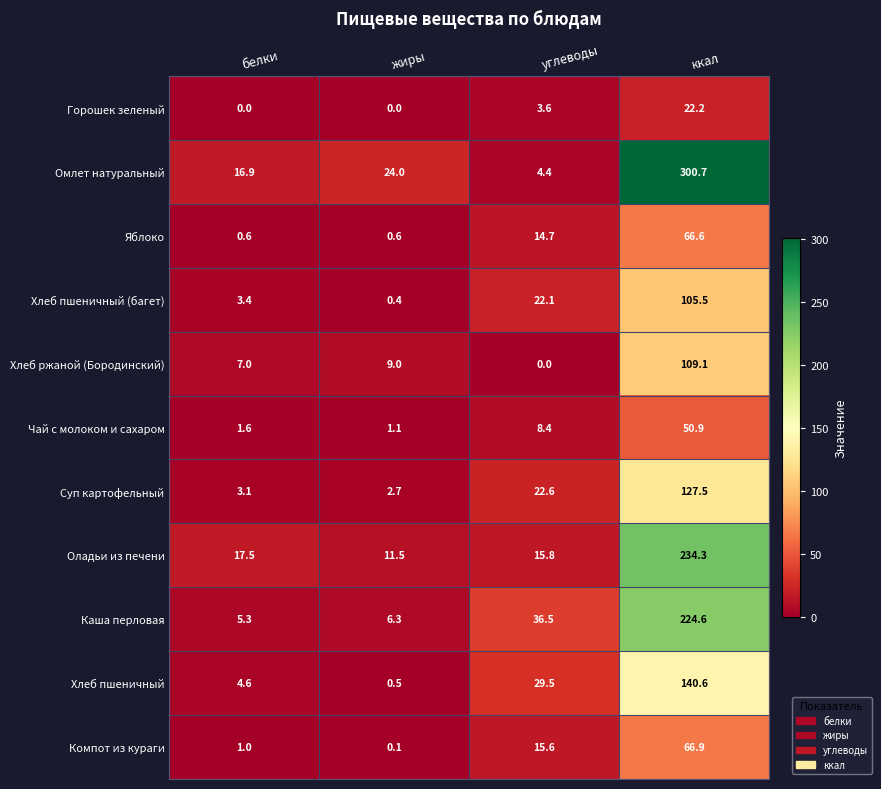

Which category has the lowest value in the Оладьи из печени series?

жиры